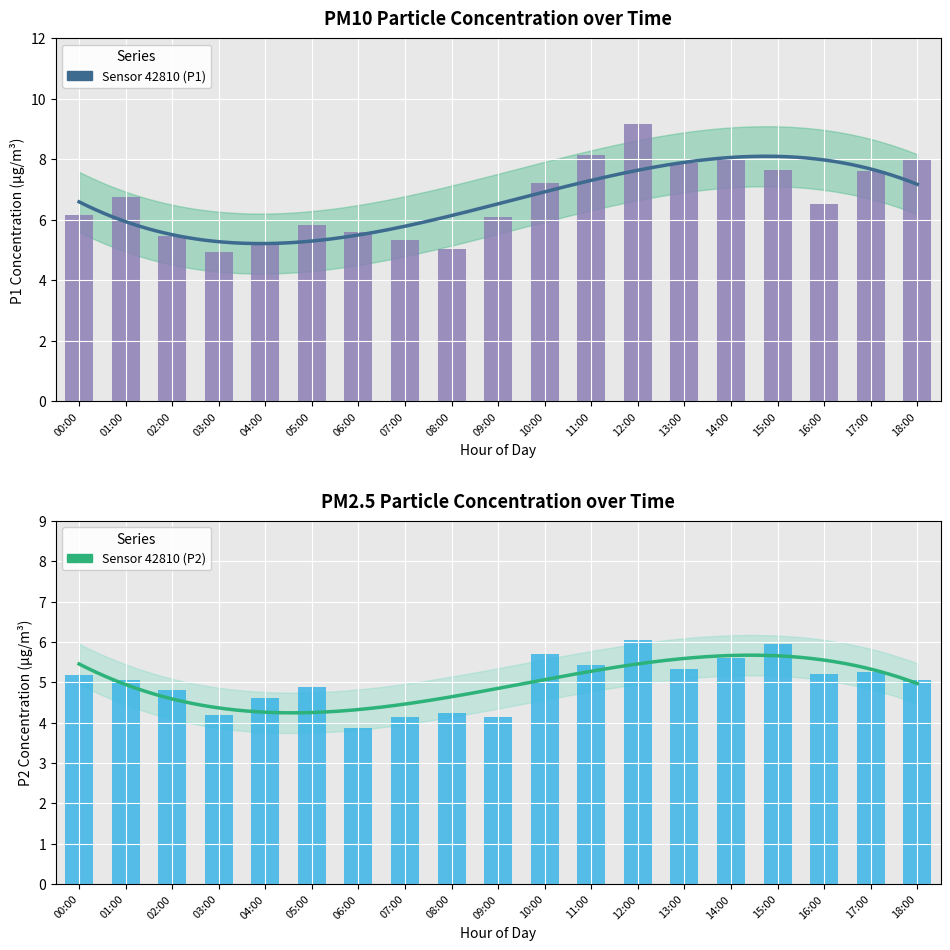

How many data points in P1 are less than 6?

7